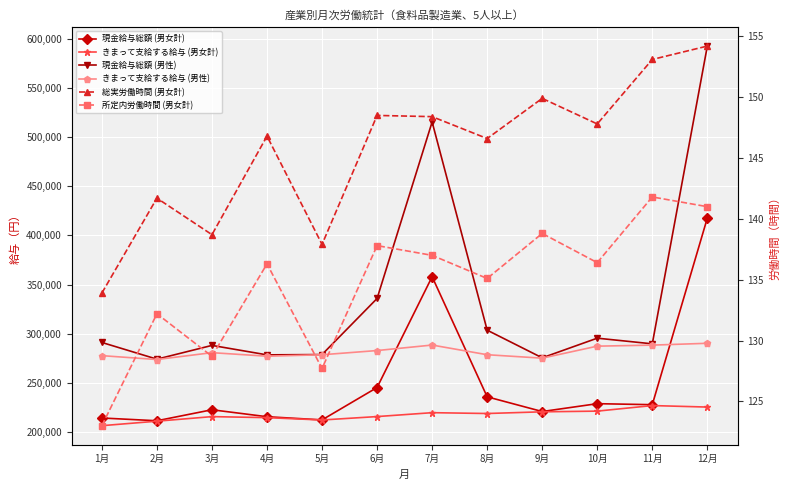

At which category is the sum across all series the highest?

12月